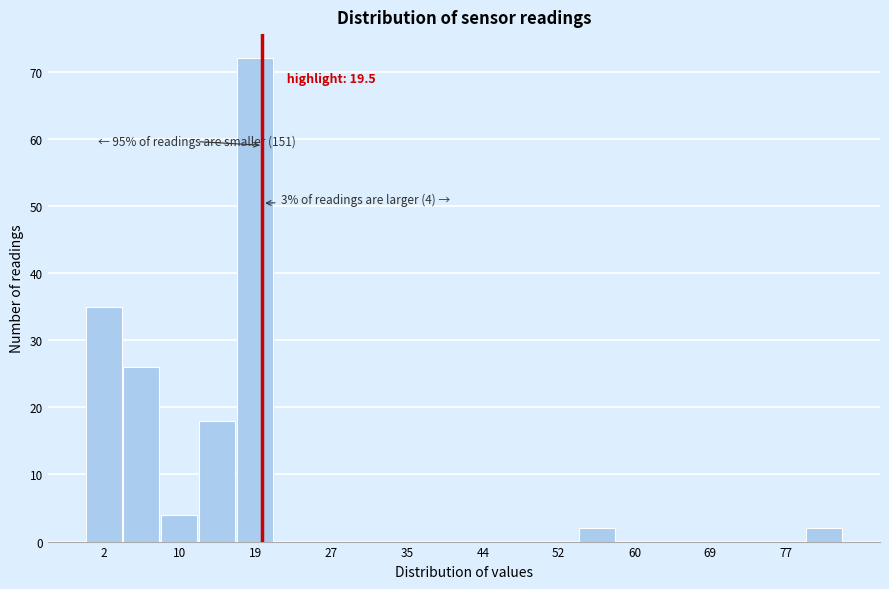

Which range on the x-axis has the tallest bar?

17 to 21